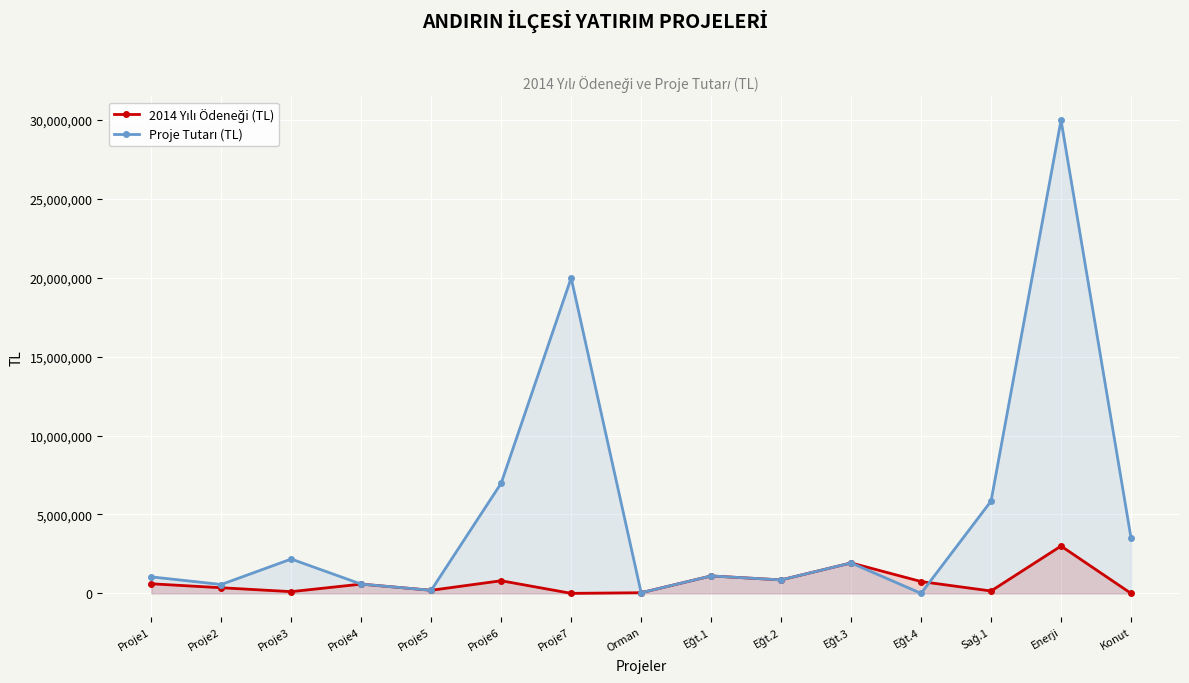

Is it true that 2014 Yılı Ödeneği (TL) equals 460613 at Eğt.3?

False